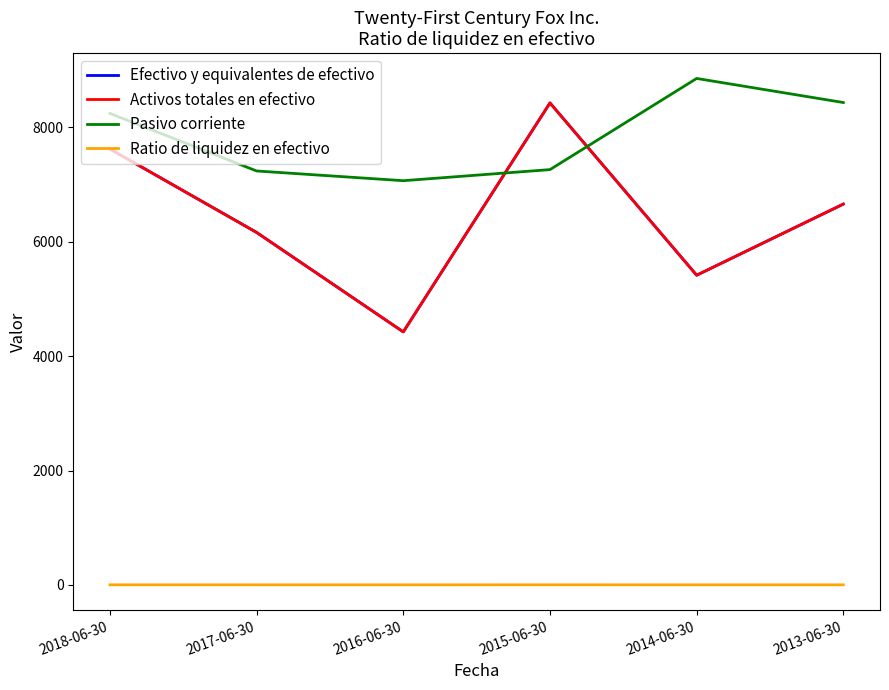

How many lines are shown in the chart?

4